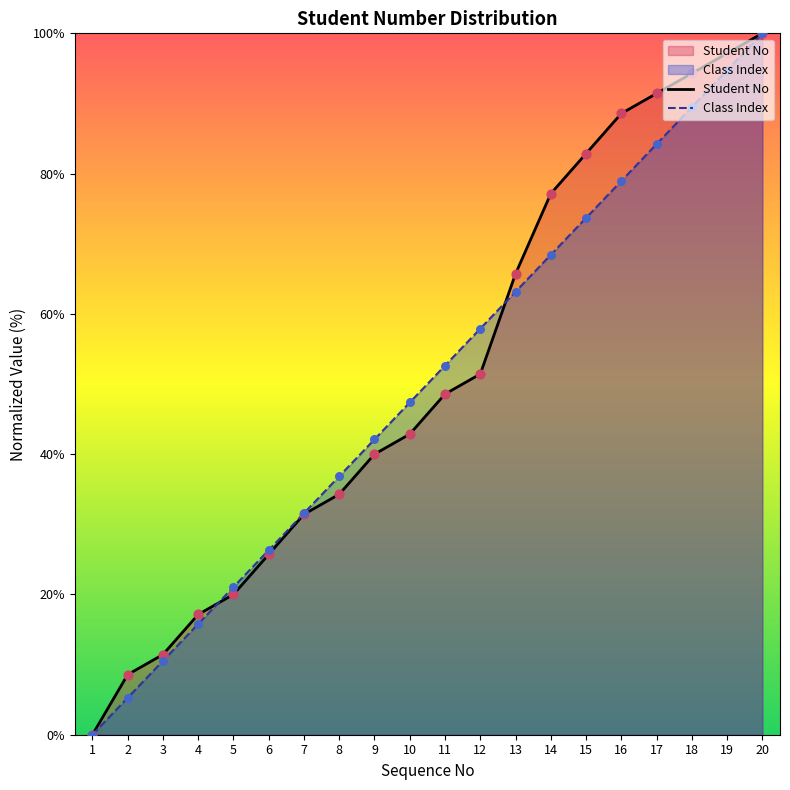

Which series reaches the minimum Y coordinate?

Student No